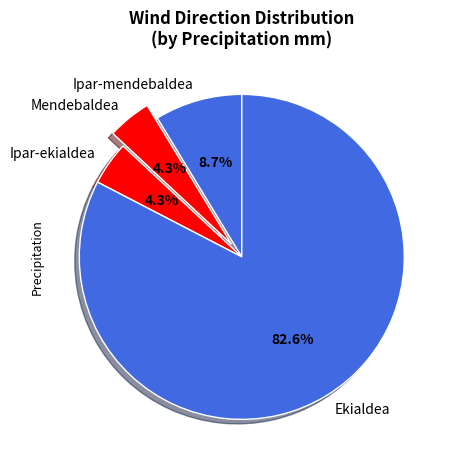

To the nearest percent, what is the difference between the largest and smallest slice percentages?

78%